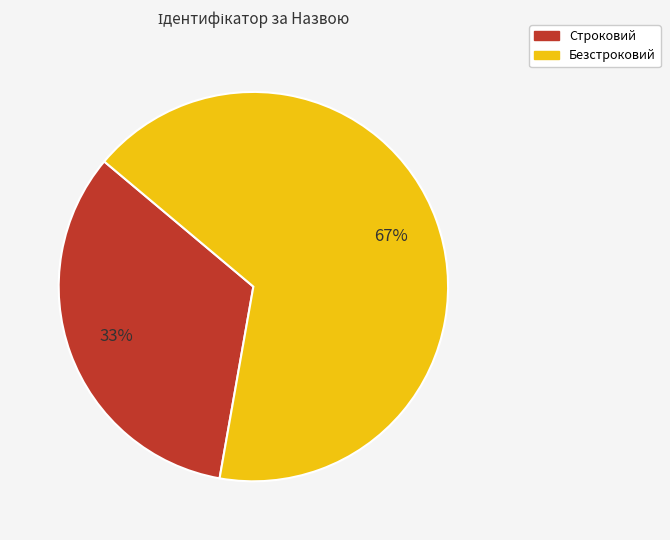

Rank the categories by value from highest to lowest.

Безстроковий, Строковий